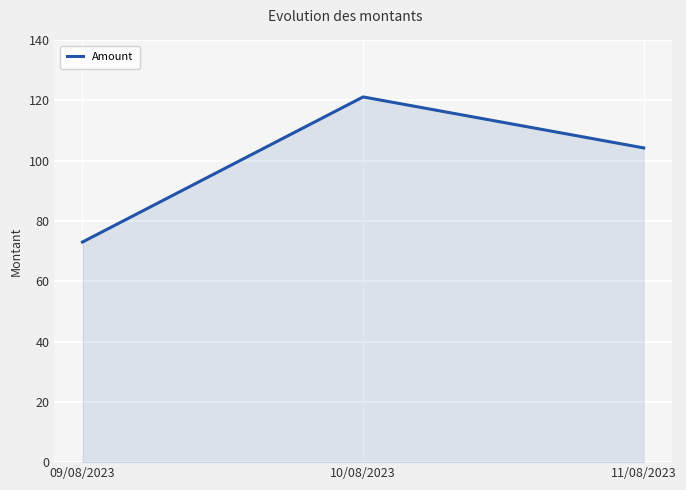

Reading left to right, list all the values displayed in this chart.

73.0	121.1	104.2